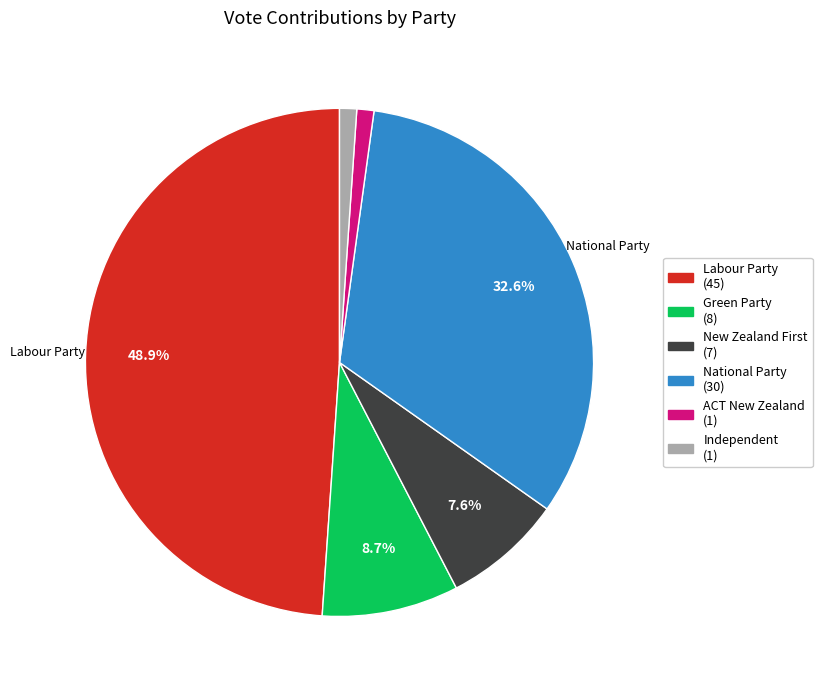

Which has a higher value, Green Party or Independent?

Green Party